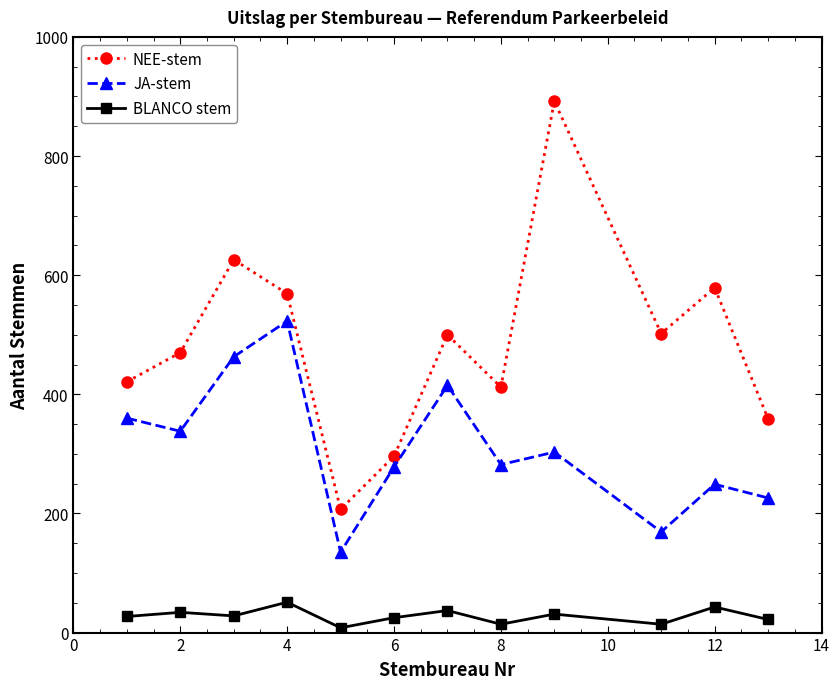

What is the sum of all JA-stem values?

3741